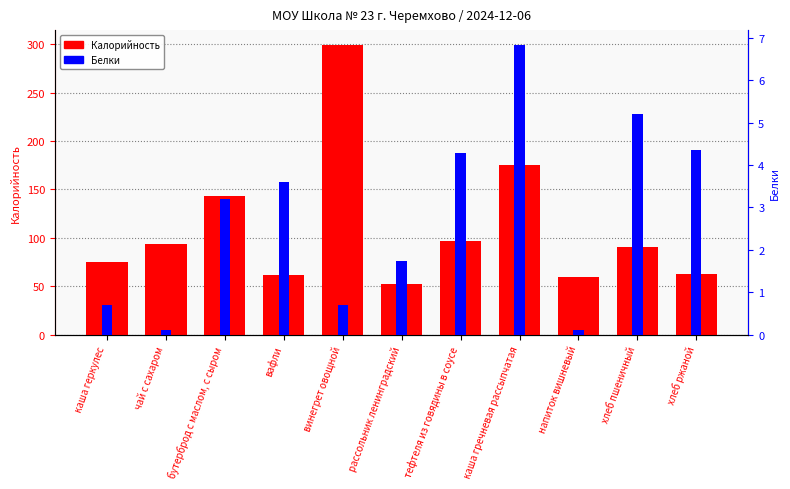

How many categories are shown in the chart?

11